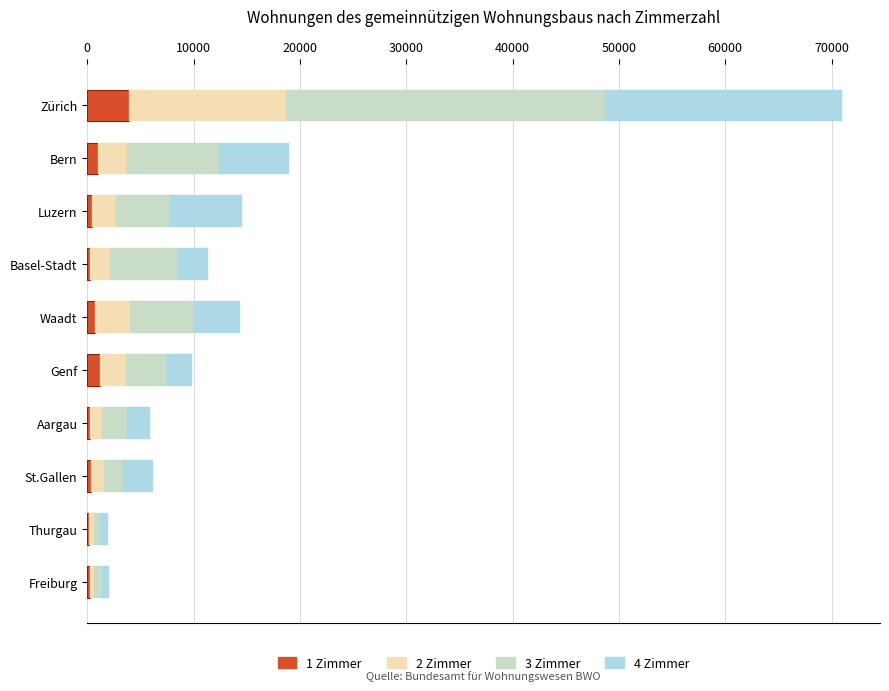

At which category is the sum across all series the highest?

Zürich